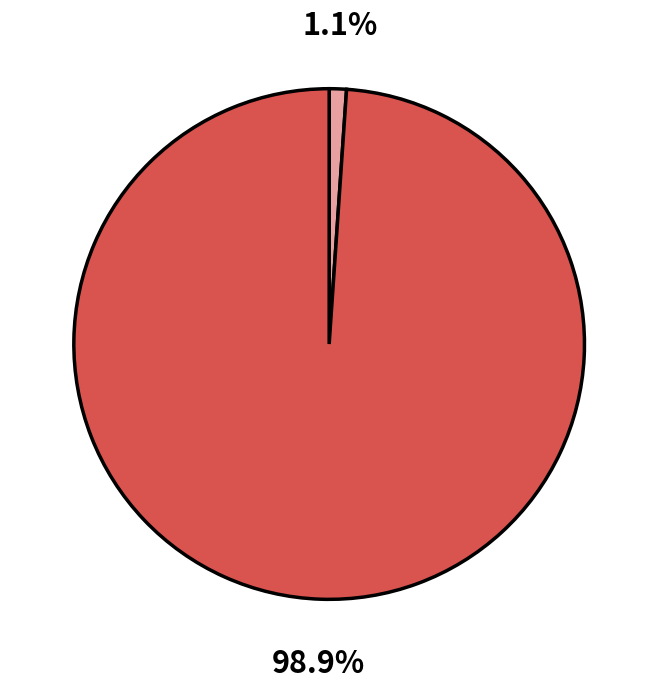

To the nearest percent, what is the difference between the largest and smallest slice percentages?

98%